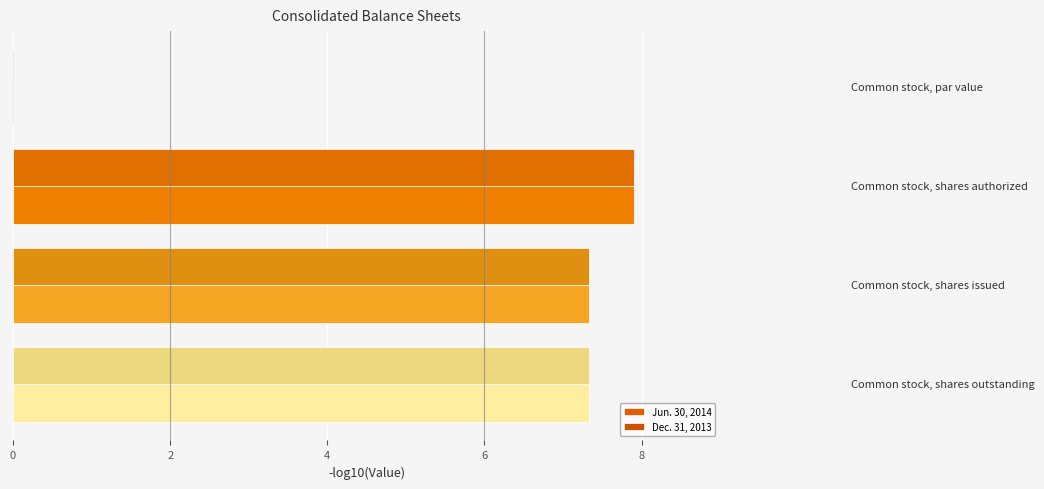

List the series in order of their overall mean, lowest first.

Dec. 31, 2013, Jun. 30, 2014